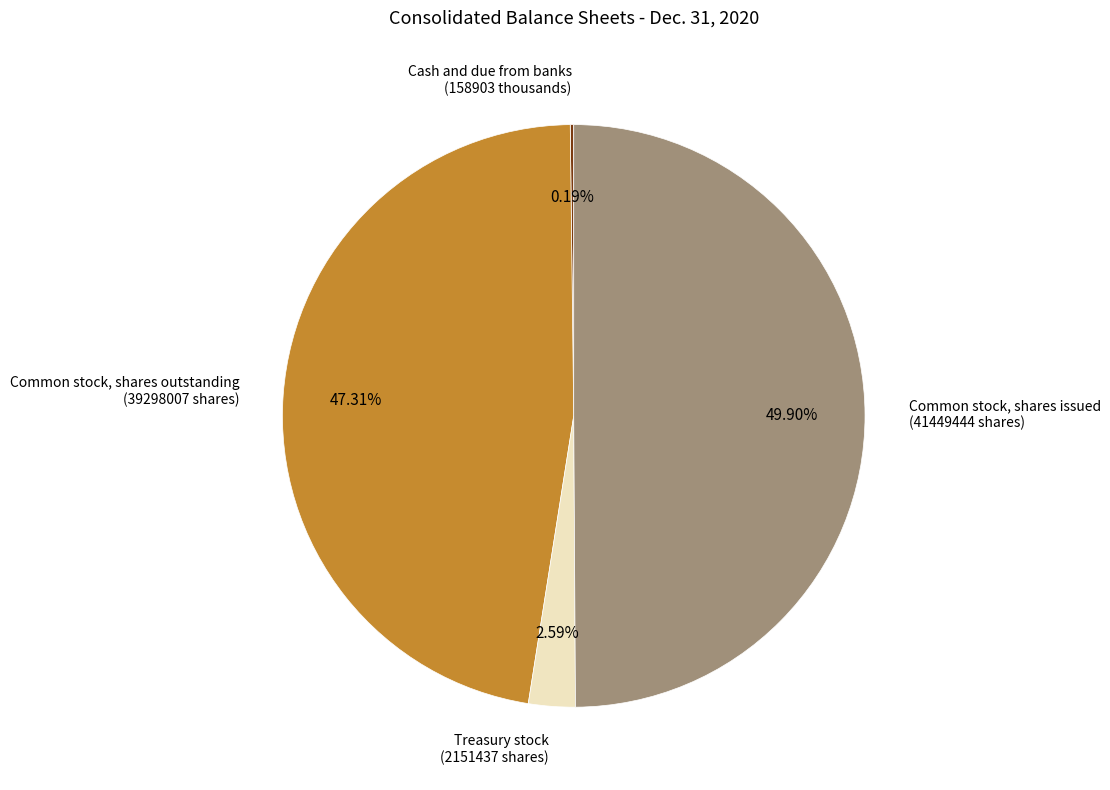

Between Common stock, shares outstanding (39298007 shares) and Treasury stock (2151437 shares), which is larger?

Common stock, shares outstanding (39298007 shares)